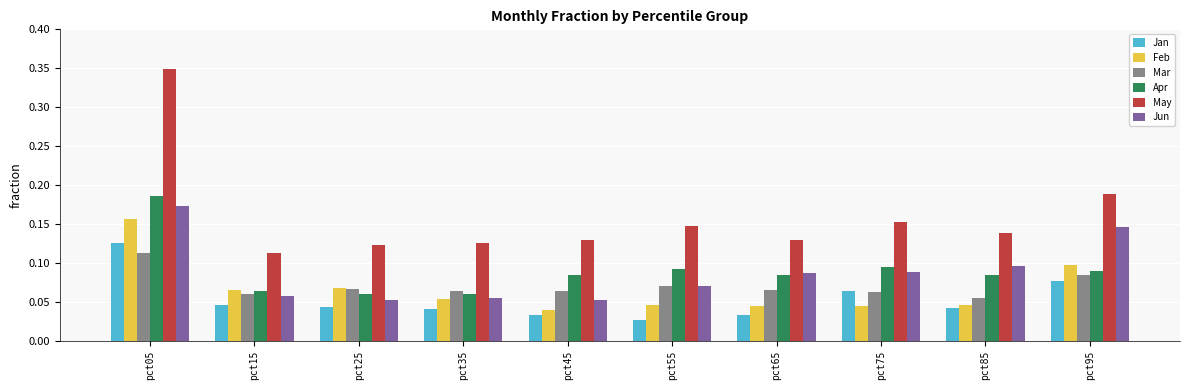

At which category is the sum across all series the highest?

pct05